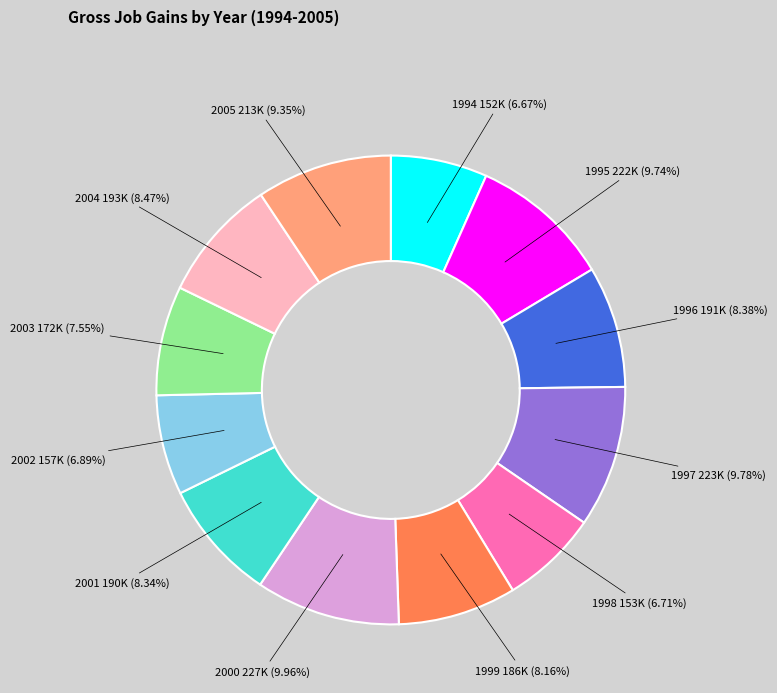

Is there any slice that represents more than half of the pie?

No